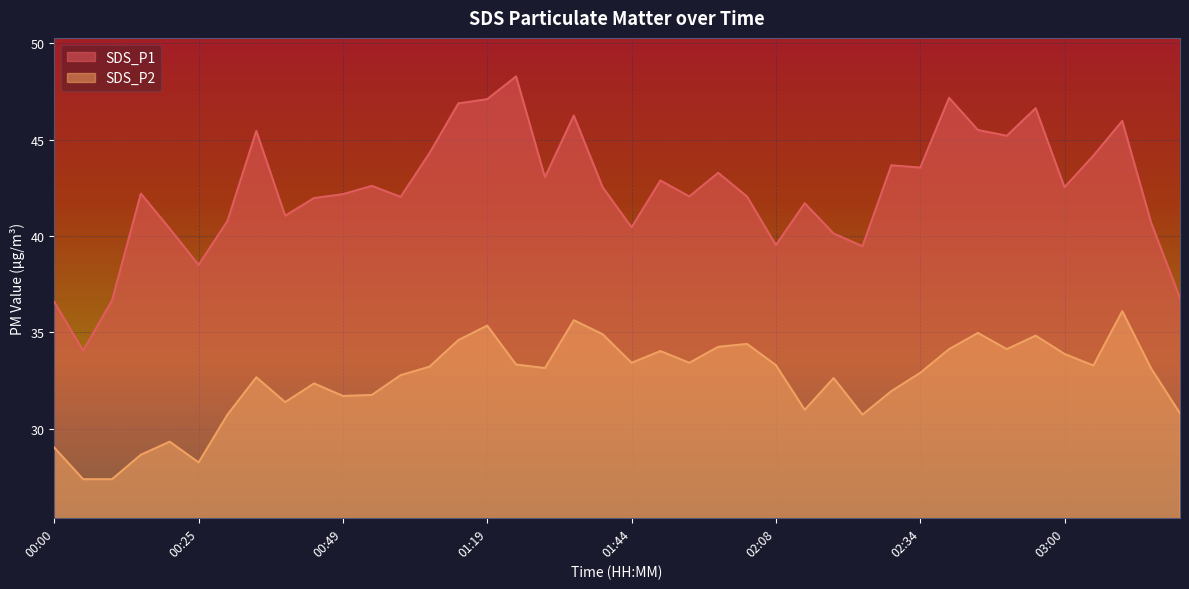

True or false: SDS_P2 and SDS_P1 cross at least once.

False